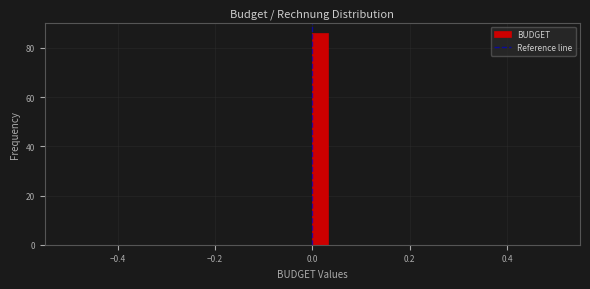

Around what value on the x-axis is the tallest bar? Give the approximate position of its centre, as read against the axis.

0.02